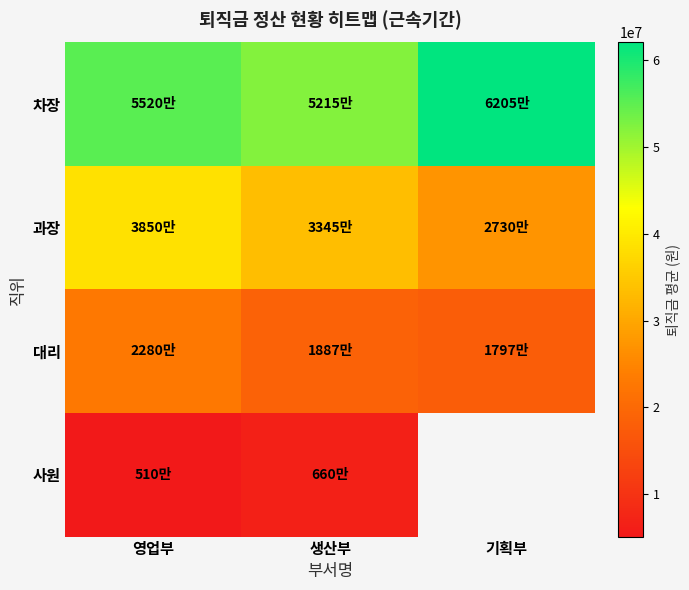

What is the total value across all series at 영업부?

121600000.0